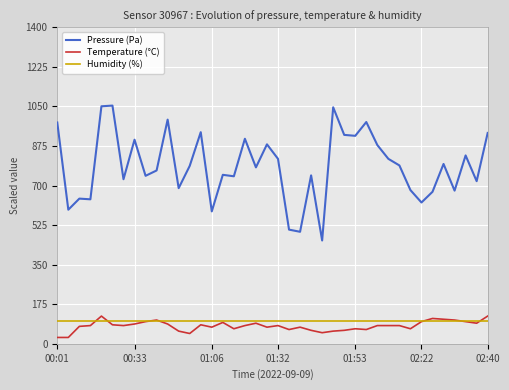

What is the maximum value shown in the chart?

1053.5